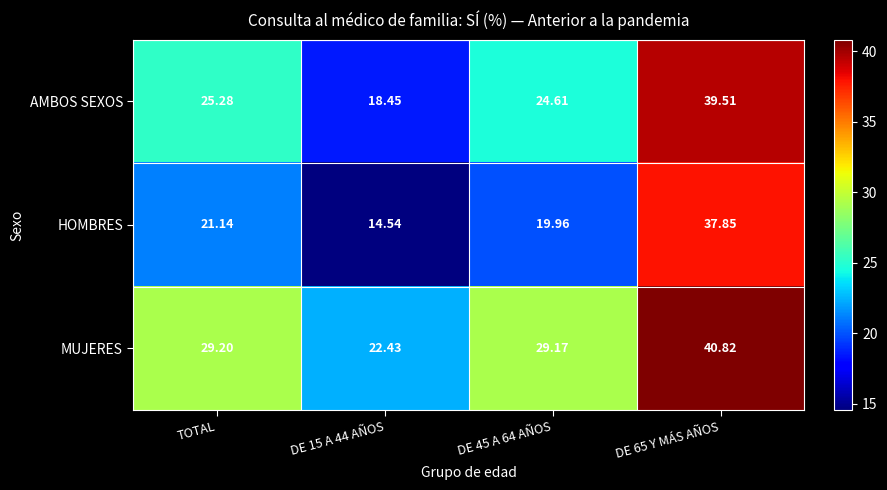

How many distinct data groups are displayed?

3